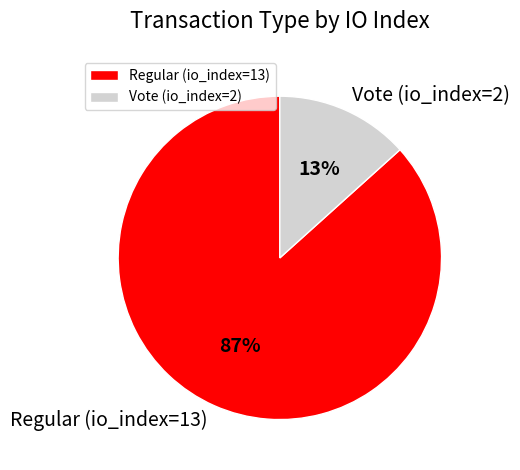

To the nearest percent, what is the average slice percentage?

50%